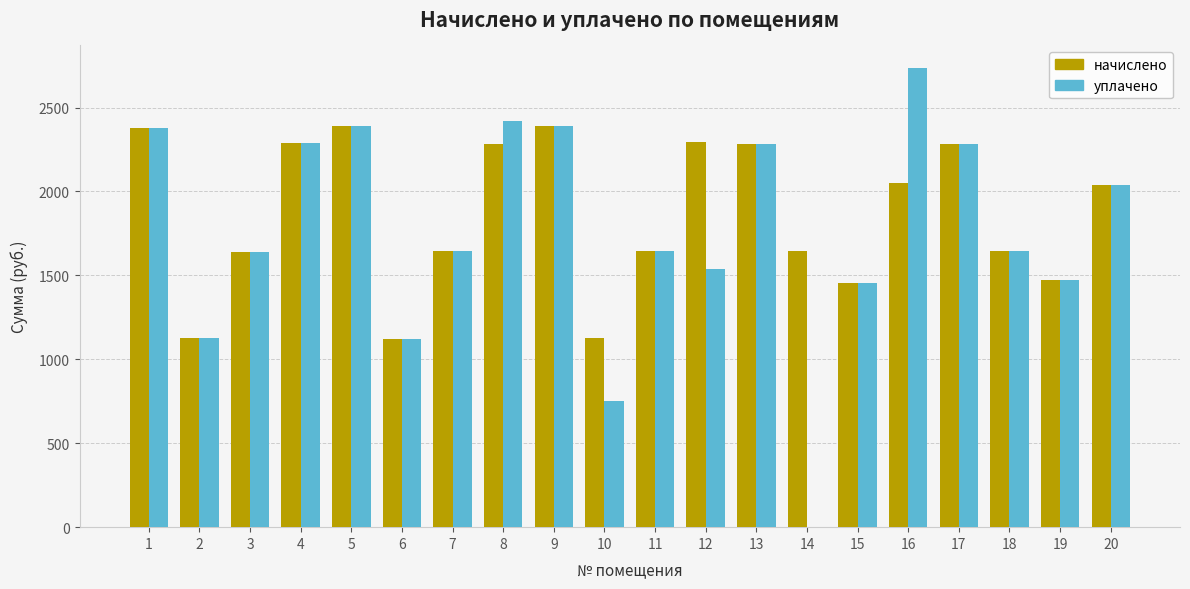

How many distinct data groups are displayed?

2